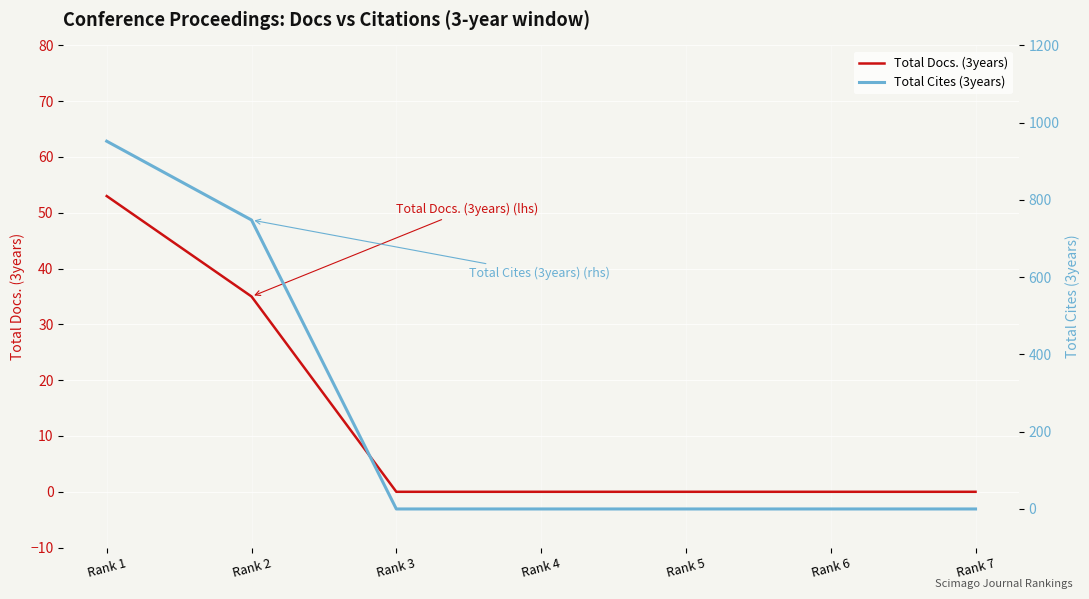

Rank the series by their average value, from lowest to highest.

Total Docs. (3years), Total Cites (3years)